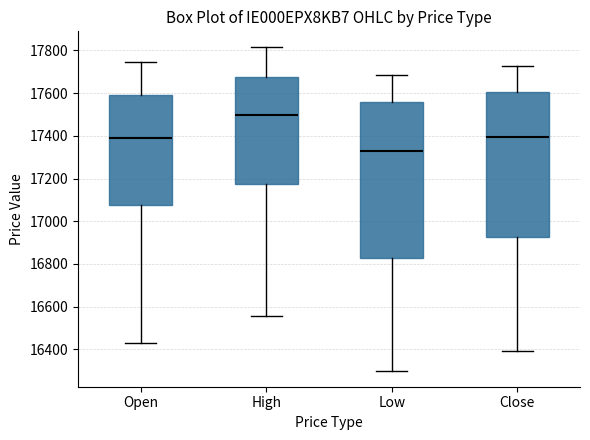

Where is the upper edge of the box for Open on the y-axis? The values are not printed on the chart, so give them approximately, as read against the axis.

17580